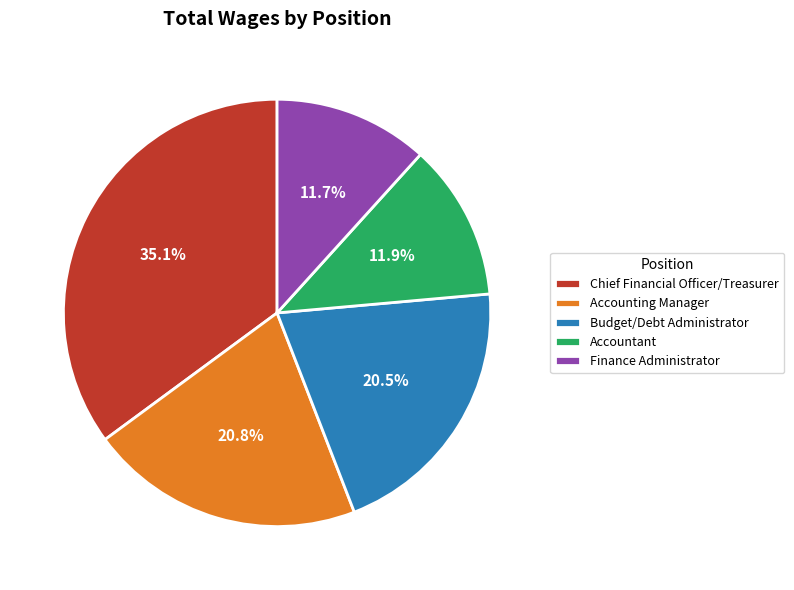

Combined, what portion of the pie is Chief Financial Officer/Treasurer and Accountant?

47.0%